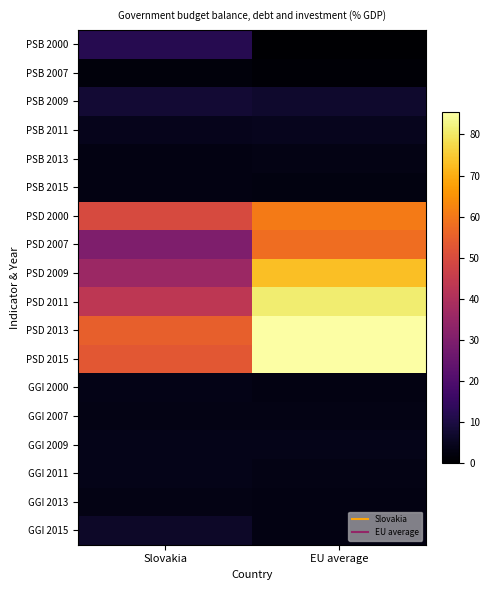

Reading right to left, extract all data points from this chart.

PSB 2000: EU average=0.0	Slovakia=12.0
PSB 2007: EU average=0.9	Slovakia=1.9
PSB 2009: EU average=6.7	Slovakia=7.9
PSB 2011: EU average=4.5	Slovakia=4.1
PSB 2013: EU average=3.3	Slovakia=2.7
PSB 2015: EU average=2.4	Slovakia=3.0
PSD 2000: EU average=60.6	Slovakia=49.6
PSD 2007: EU average=57.9	Slovakia=29.9
PSD 2009: EU average=73.1	Slovakia=36.0
PSD 2011: EU average=81.1	Slovakia=43.3
PSD 2013: EU average=85.5	Slovakia=55.0
PSD 2015: EU average=85.2	Slovakia=52.9
GGI 2000: EU average=2.9	Slovakia=3.6
GGI 2007: EU average=3.2	Slovakia=3.1
GGI 2009: EU average=3.7	Slovakia=3.8
GGI 2011: EU average=3.3	Slovakia=3.7
GGI 2013: EU average=3.0	Slovakia=3.2
GGI 2015: EU average=2.9	Slovakia=6.2